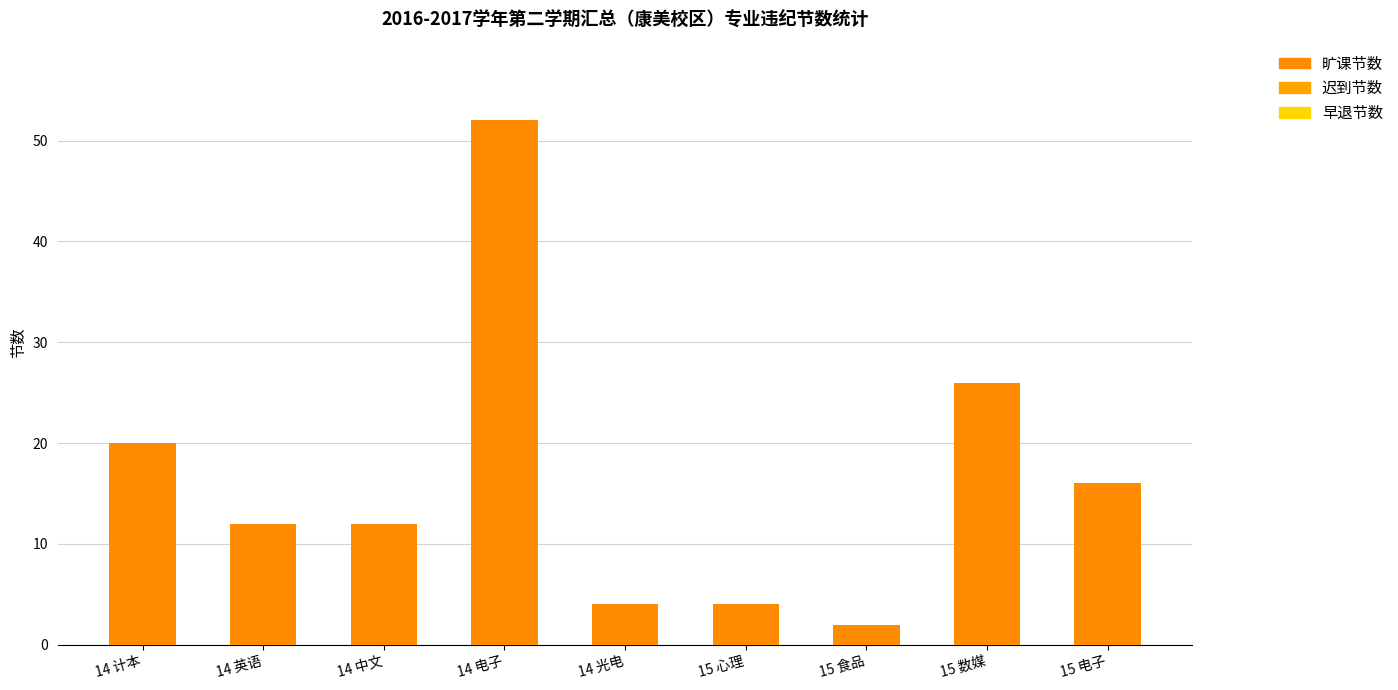

What position from the right is 14 中文?

7